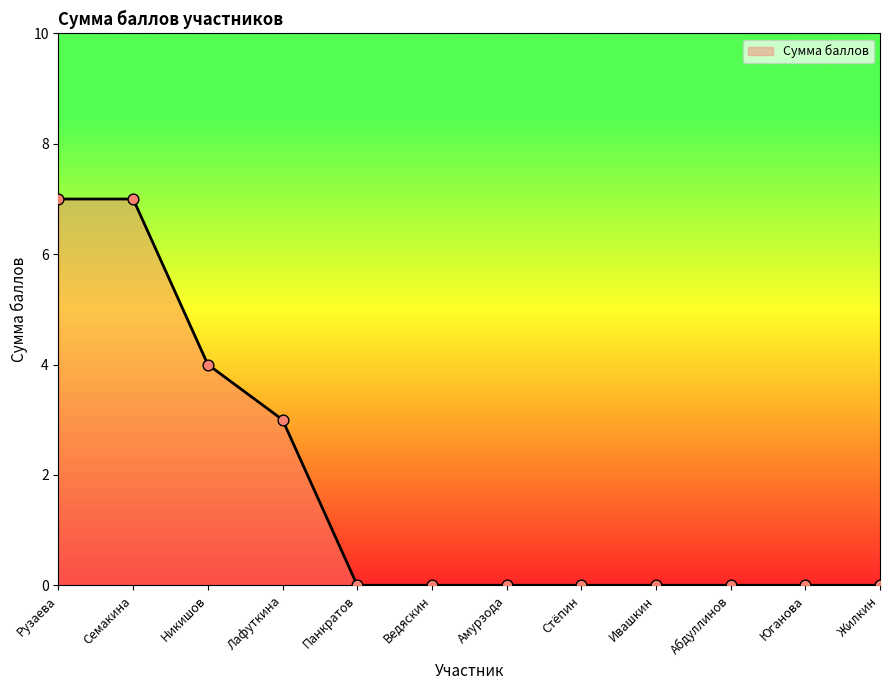

What is the change in value from Лафуткина to Абдуллинов?

-3